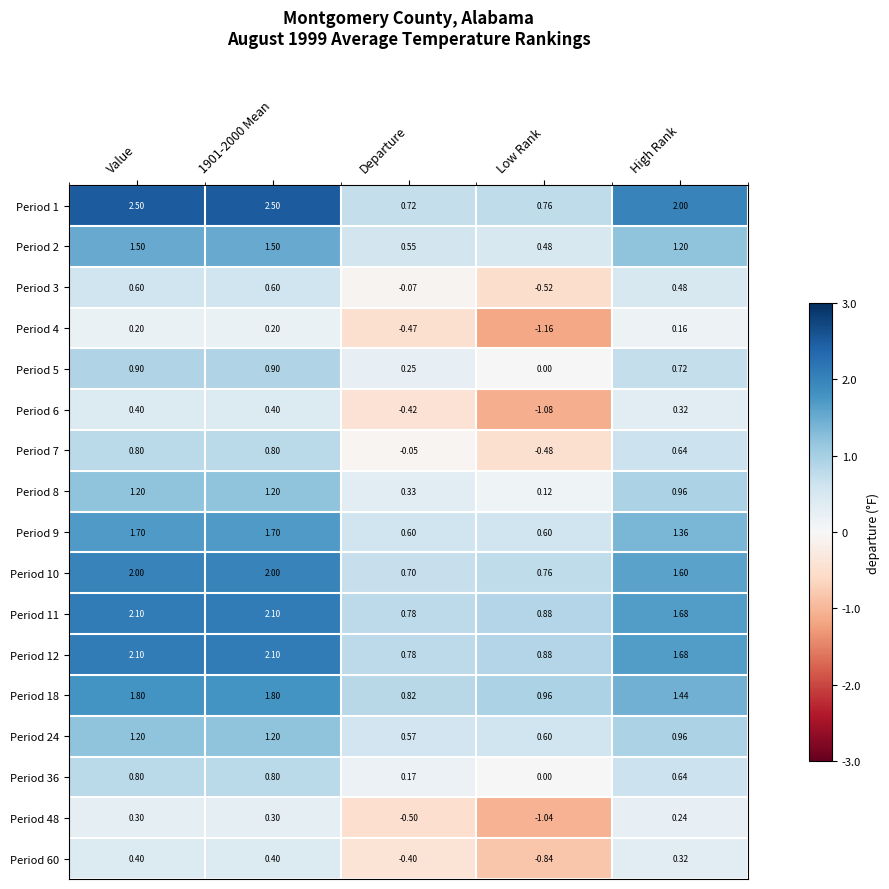

Is the value of Period 10 at High Rank greater than the value of Period 1 at High Rank?

No